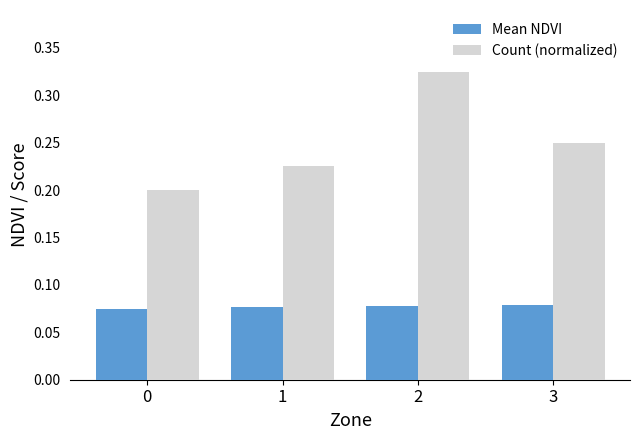

True or false: Count (normalized) has a value of 0.2 at 3.

True